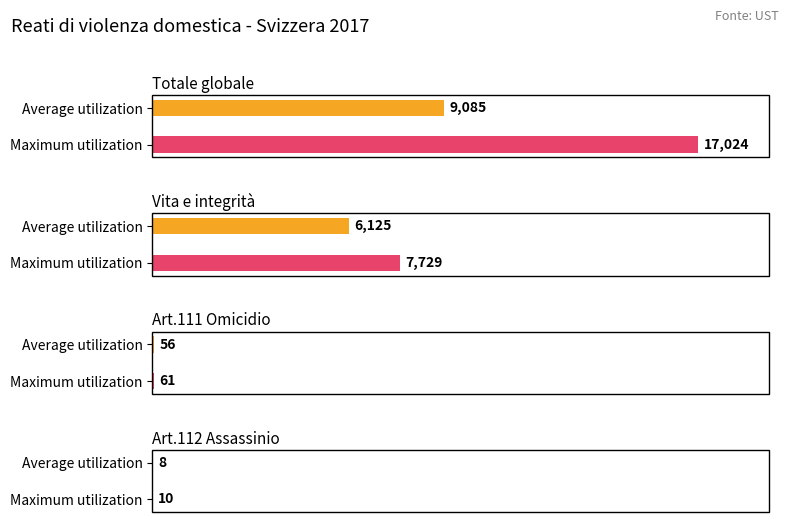

What is the spread (max minus min) of values at Vita e integrità?

1604